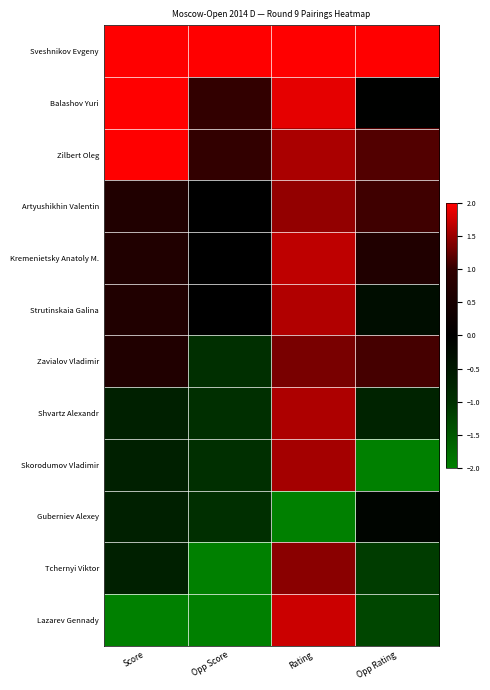

How many distinct data groups are displayed?

12